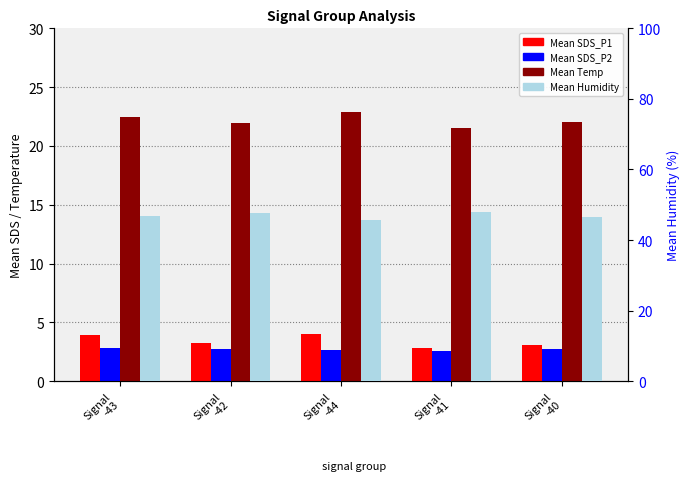

How many values in the Mean Humidity series are below 46?

1